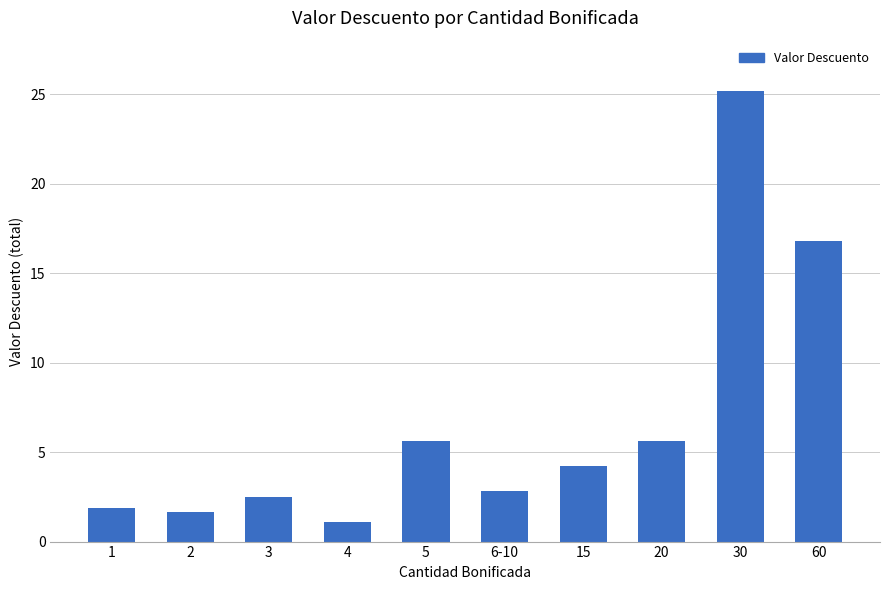

Is it true that the value at 4 is 1.1?

True